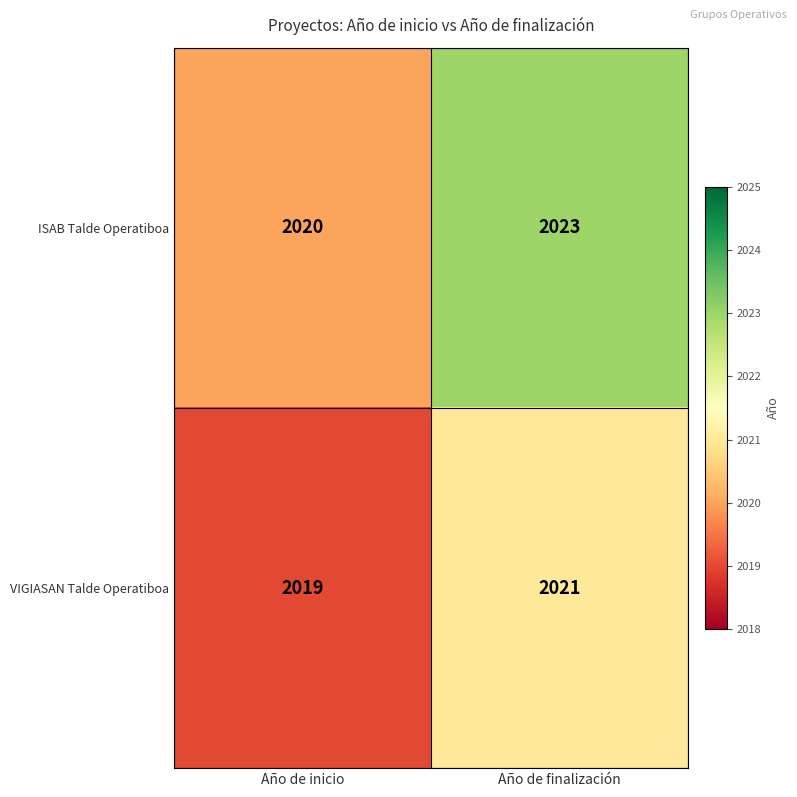

List the series in order of their overall mean, lowest first.

VIGIASAN Talde Operatiboa, ISAB Talde Operatiboa